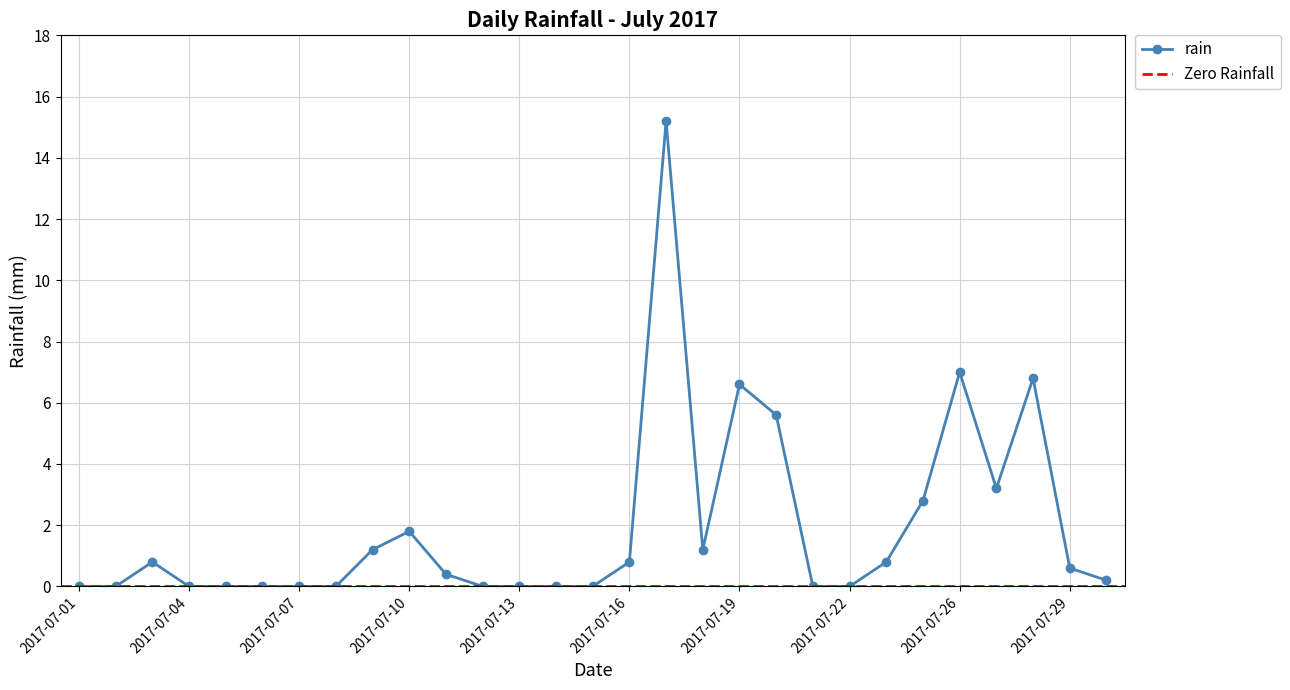

Which label corresponds to the largest value in the chart?

2017-07-17